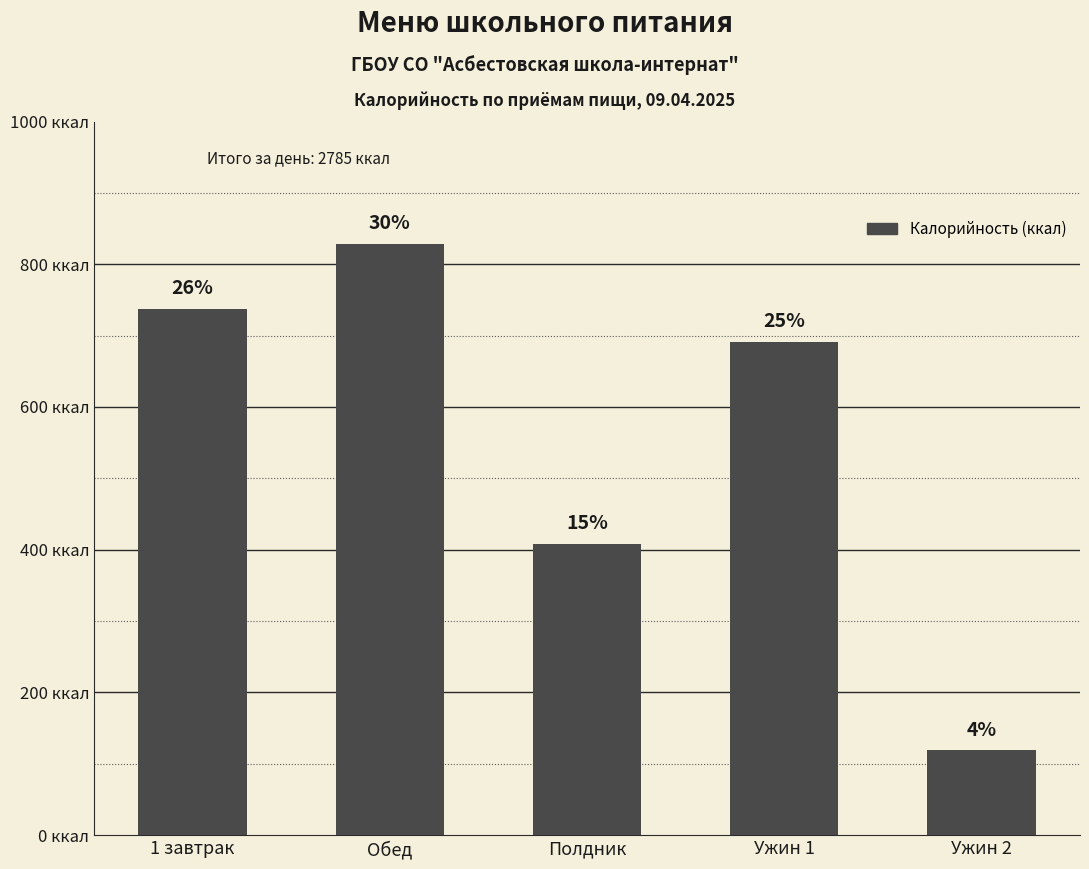

What is the maximum value shown in the chart?

829